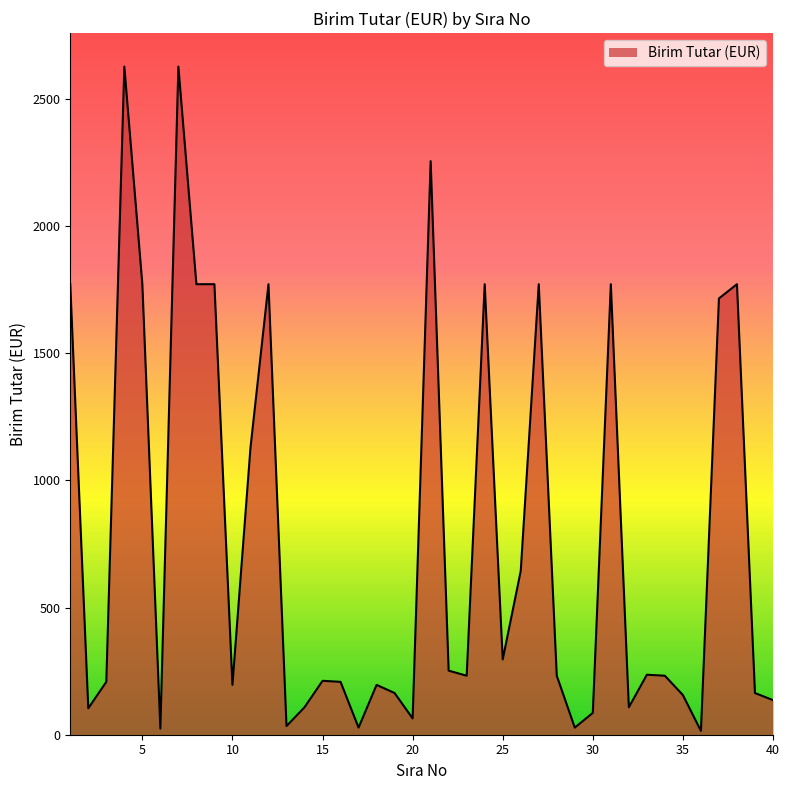

What is the difference between the maximum and minimum values?

2613